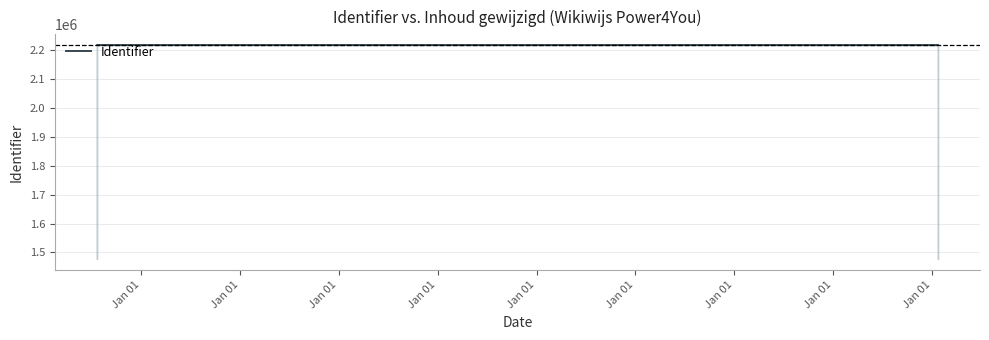

What is the lowest value of the Identifier series?

2215913